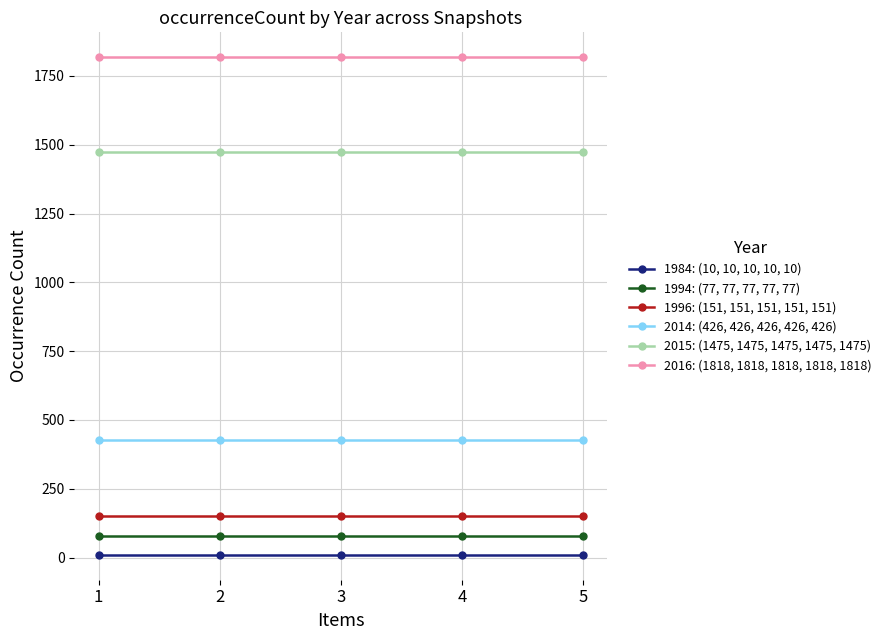

The value of 2016: (1818, 1818, 1818, 1818, 1818) at 3 is 2739. True or false?

False